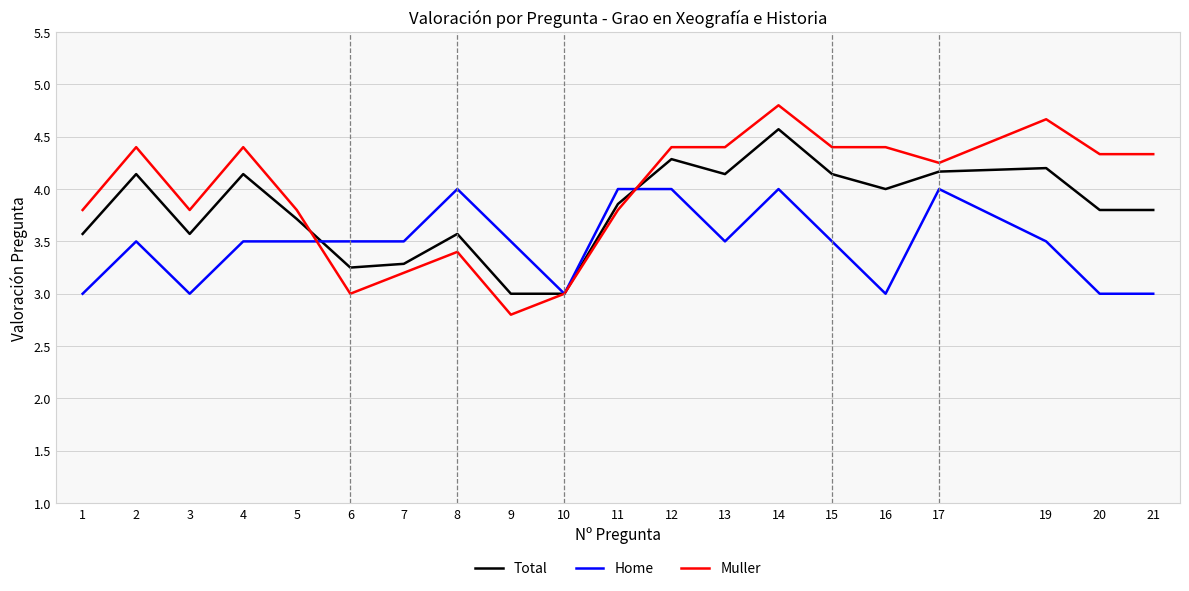

Does the chart display data point markers on the line(s)?

No